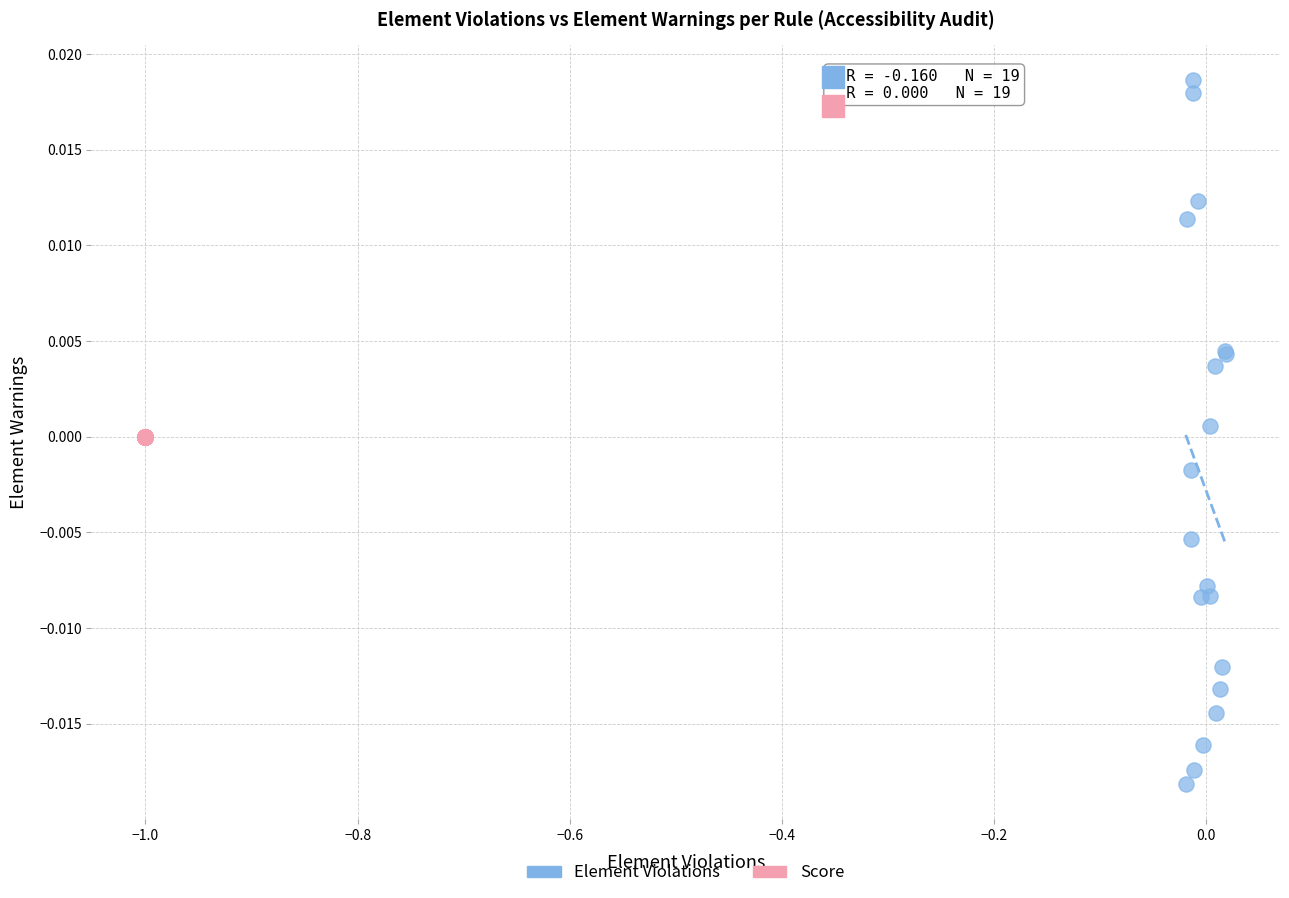

Which series reaches the maximum Y coordinate?

Element Violations